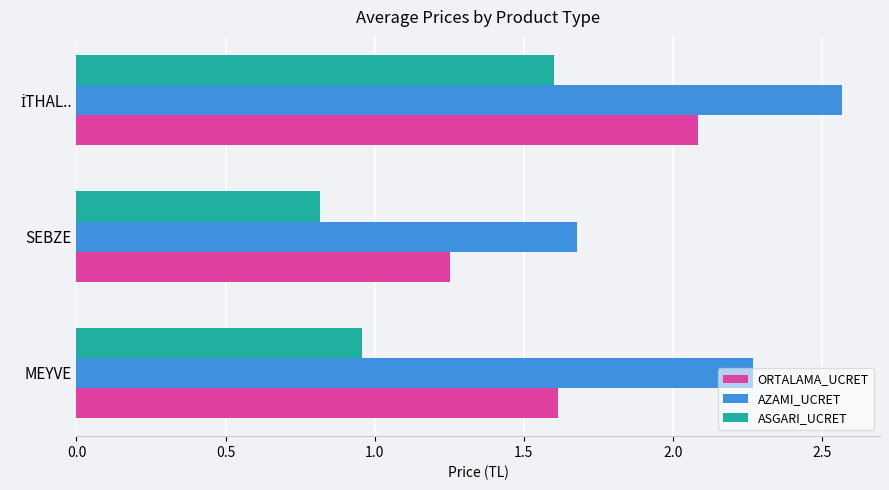

Which series has the largest total across all categories?

AZAMI_UCRET